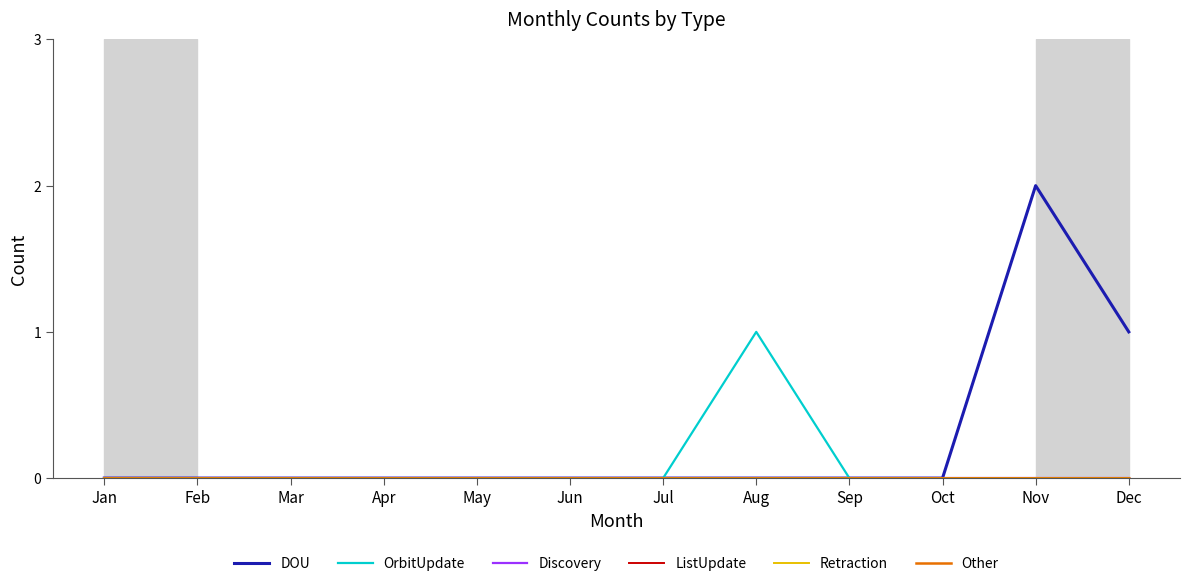

Does the chart display data point markers on the line(s)?

No